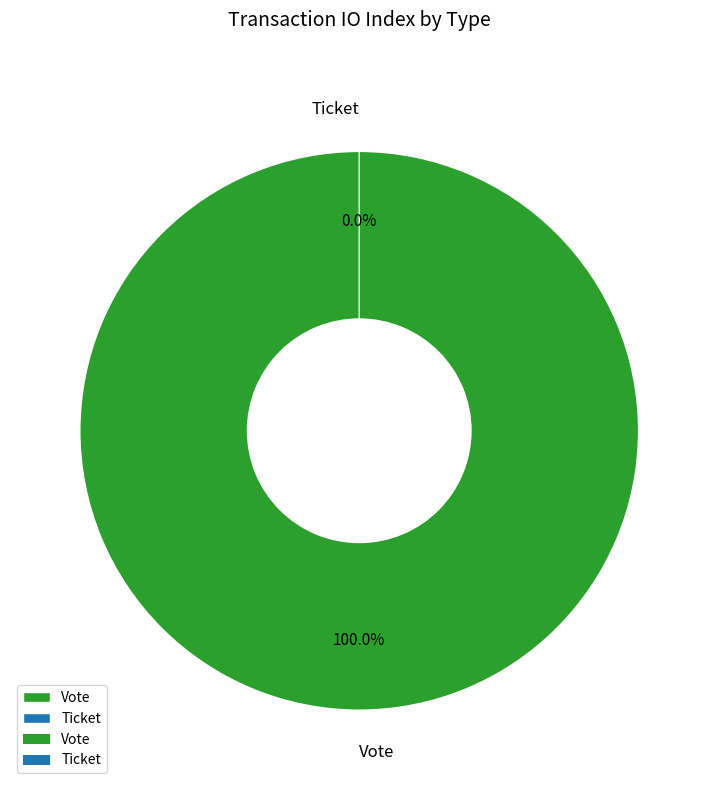

To the nearest percent, what is the average slice percentage?

50%